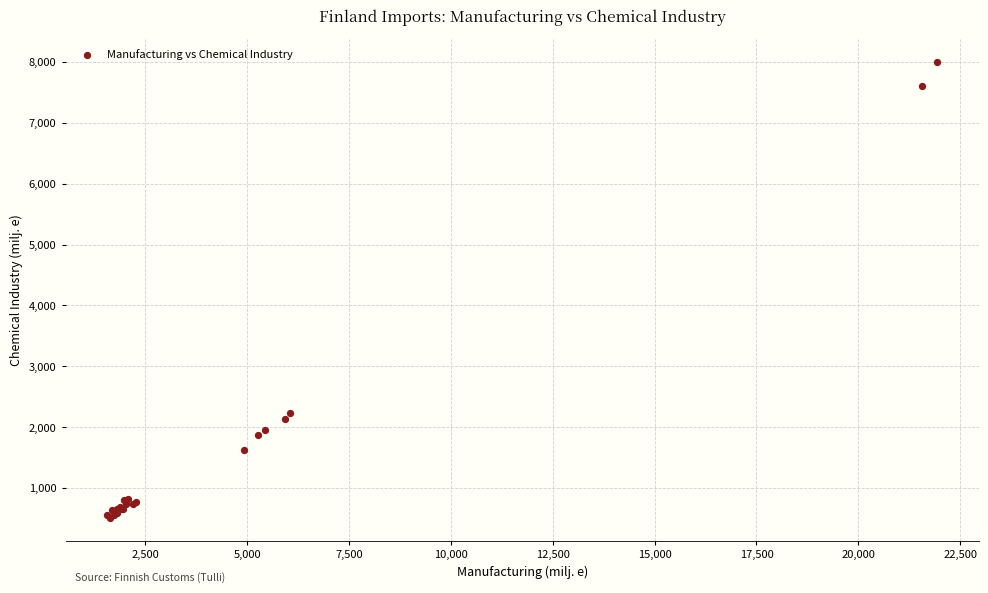

What Y value in the scatter plot is closest to 4257?

2242.4